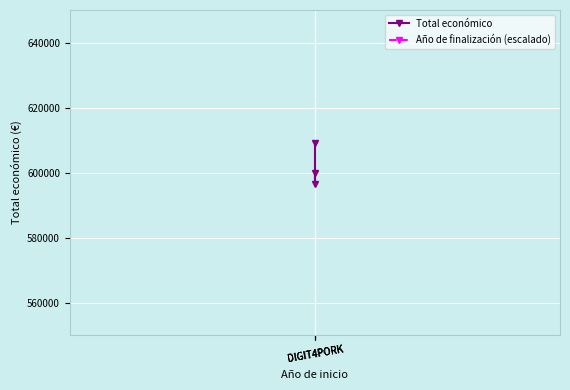

At which category is the sum across all series the highest?

DIGIT4PORK